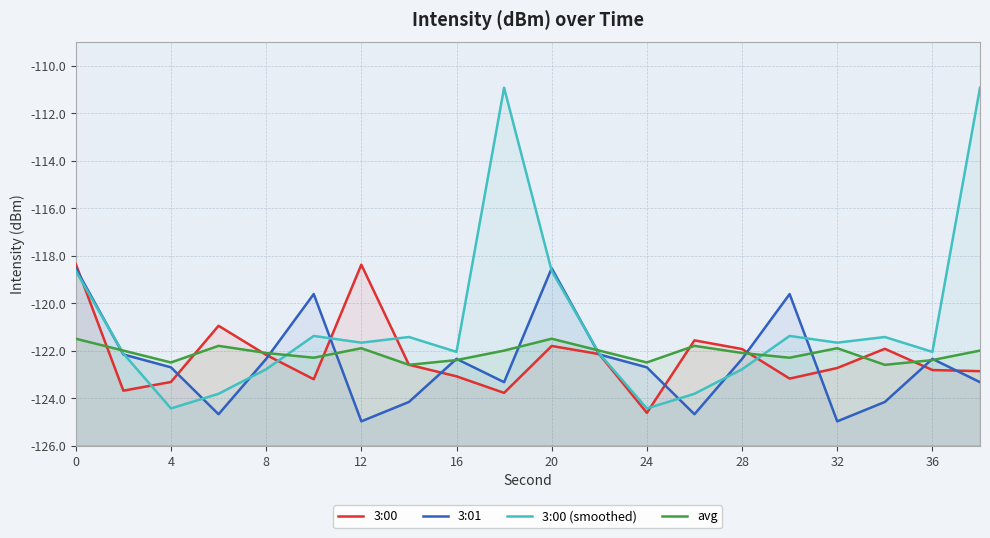

After their last crossing, which series has the higher values: 3:00 or 3:00 (smoothed)?

3:00 (smoothed)